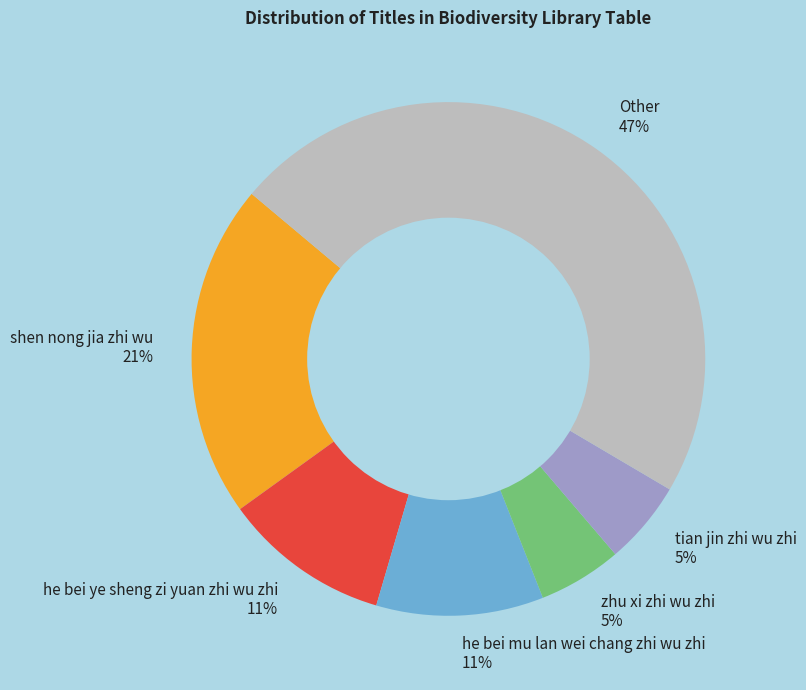

Combined, do he bei mu lan wei chang zhi wu zhi 11% and he bei ye sheng zi yuan zhi wu zhi 11% account for over 50%?

No